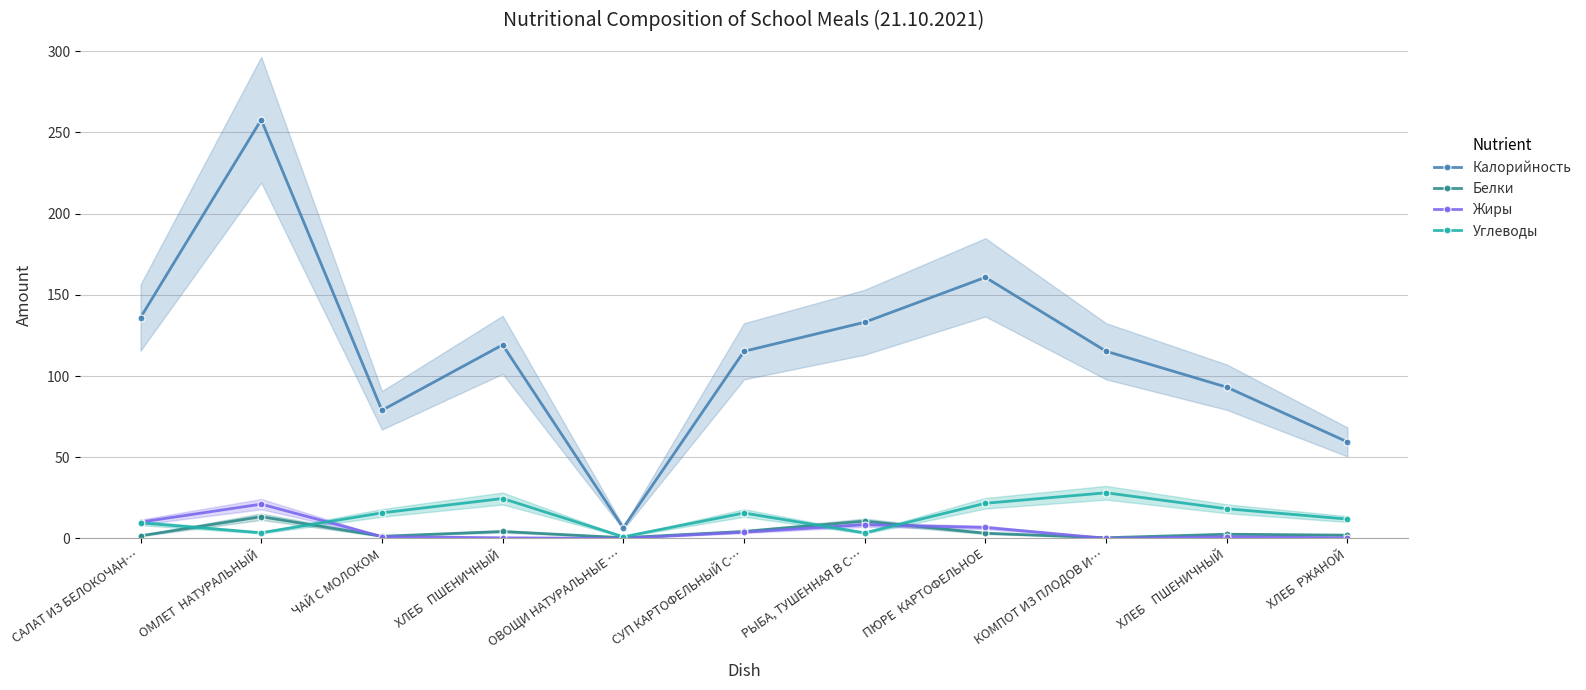

At how many categories does at least one series exceed 85?

8